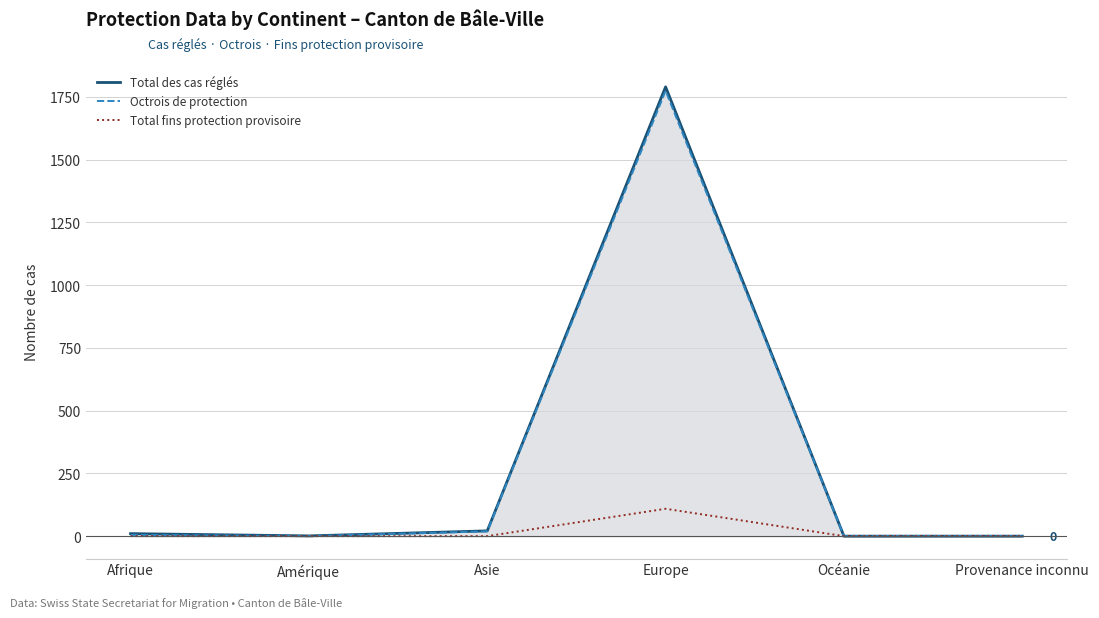

True or false: Octrois de protection has a value of 0 at Amérique.

True